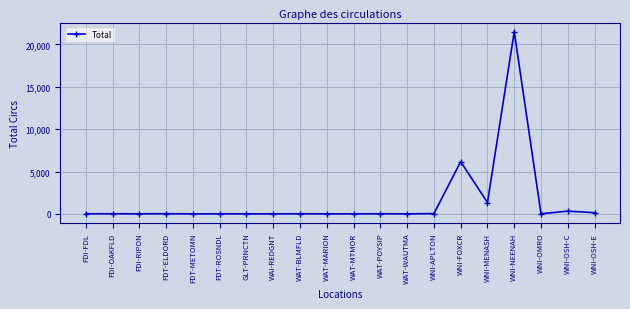

How many lines are shown in the chart?

1